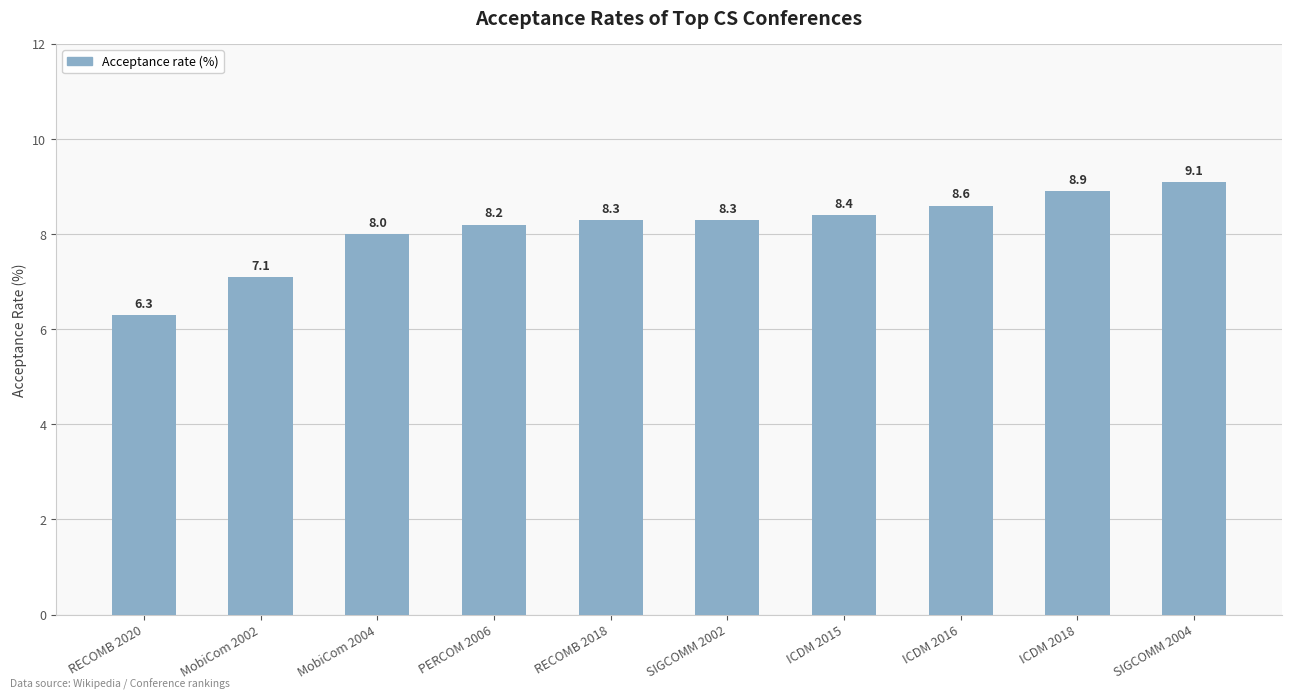

Reading left to right, what are all the values shown in this chart?

RECOMB 2020=6.3	MobiCom 2002=7.1	MobiCom 2004=8.0	PERCOM 2006=8.2	RECOMB 2018=8.3	SIGCOMM 2002=8.3	ICDM 2015=8.4	ICDM 2016=8.6	ICDM 2018=8.9	SIGCOMM 2004=9.1